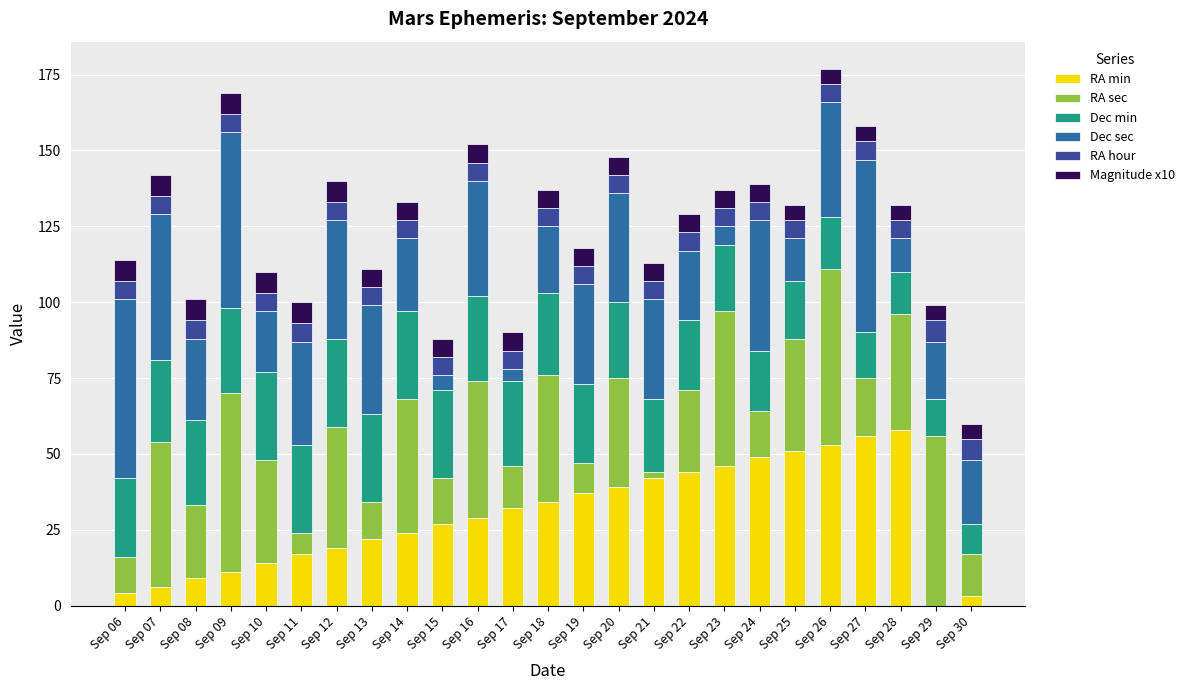

What is the sum of all RA min values?

726